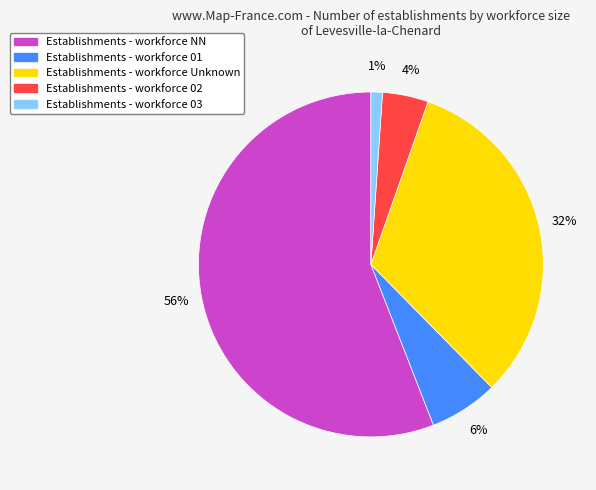

Count the number of slices in the pie.

5